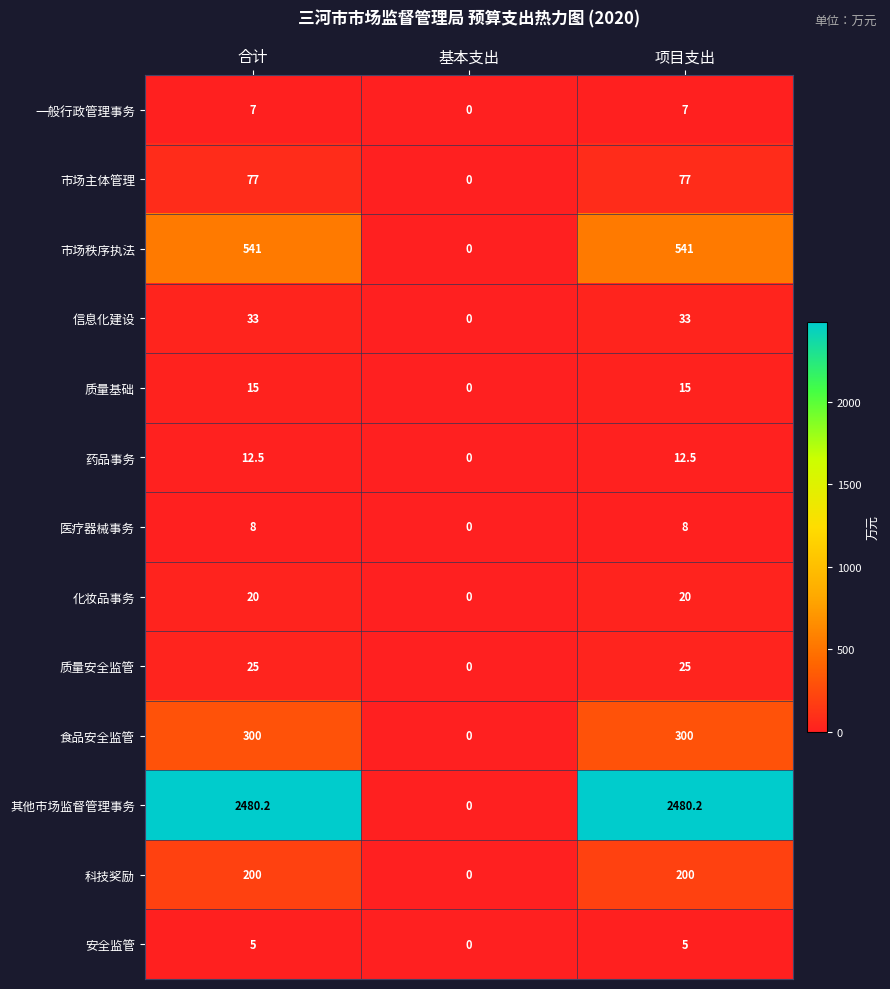

What is the total value across all series at 项目支出?

3723.7